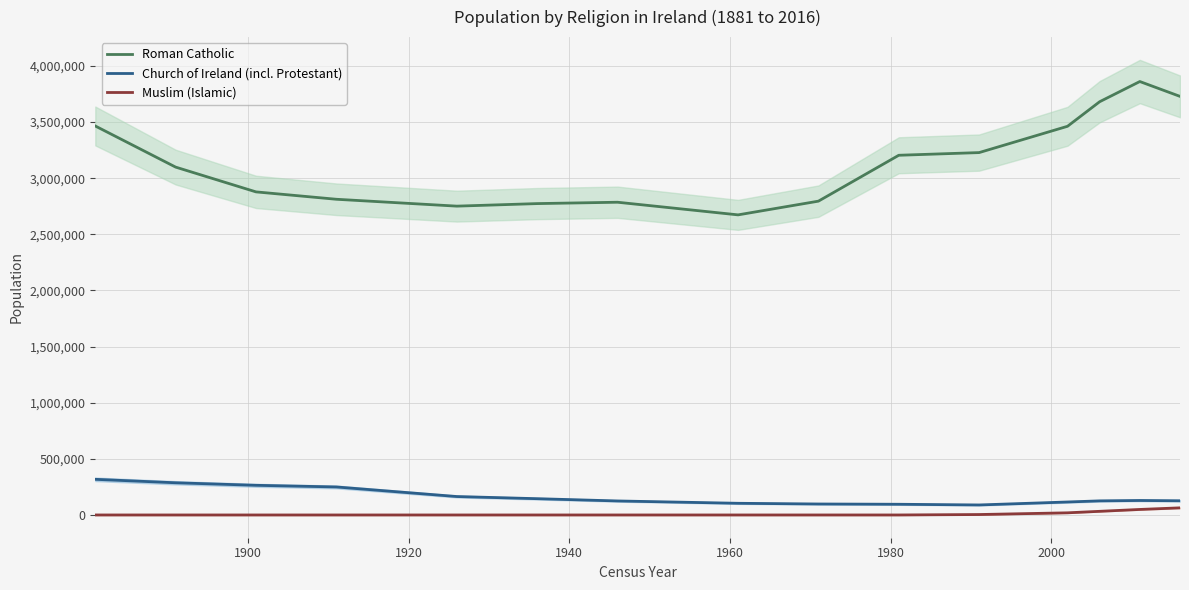

At how many categories does at least one series exceed 3068197?

8